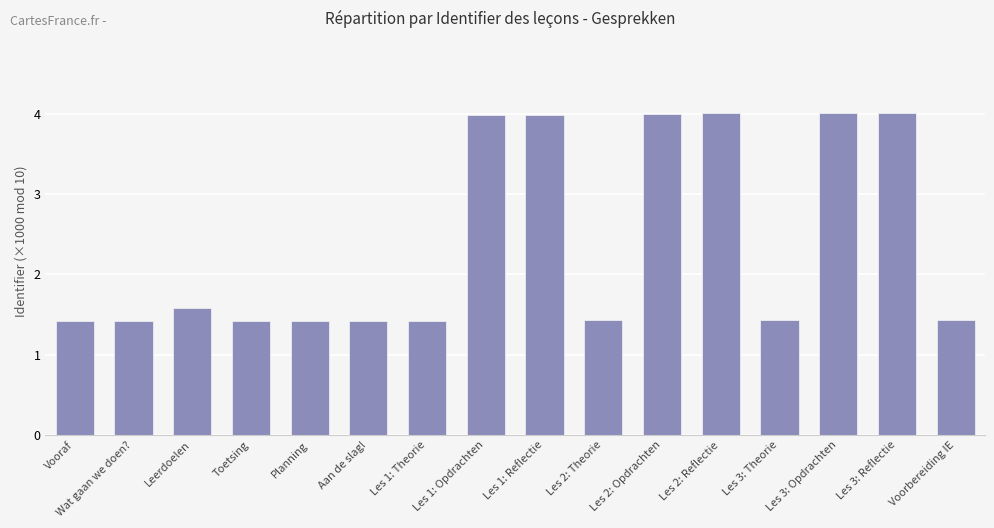

What is the value of the 6th bar from the left?

1.4